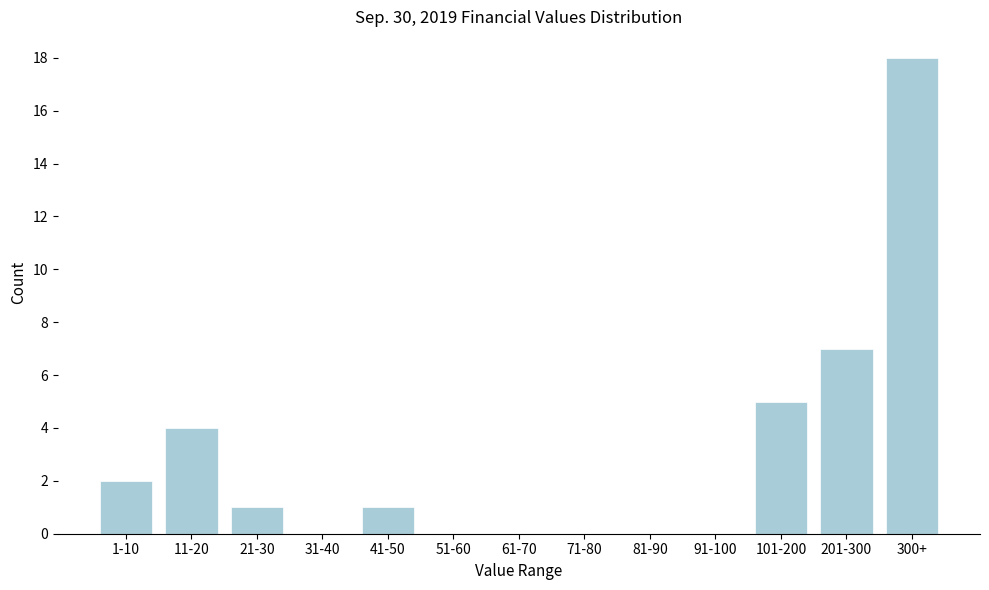

Reading left to right, list all the values displayed in this chart.

1-10=2	11-20=4	21-30=1	31-40=0	41-50=1	51-60=0	61-70=0	71-80=0	81-90=0	91-100=0	101-200=5	201-300=7	300+=18